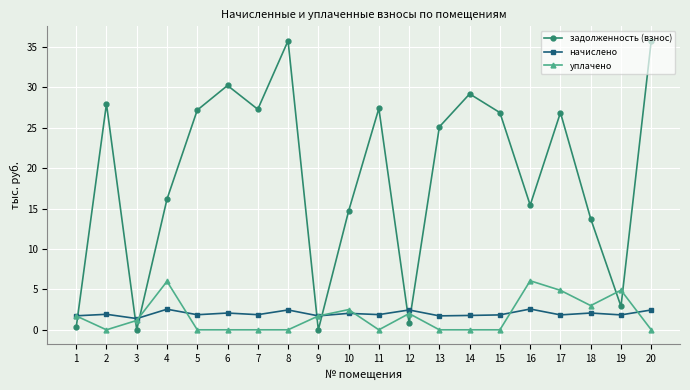

What is the average value of the начислено series?

2.0